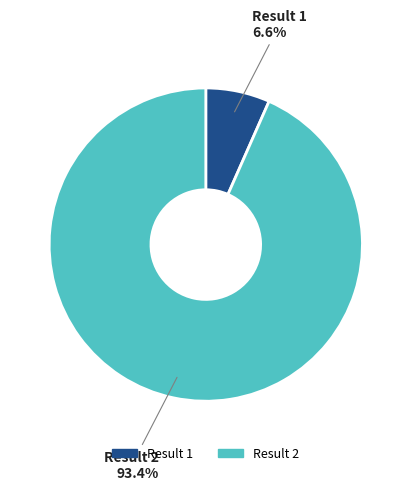

Does any single category account for the majority?

Yes